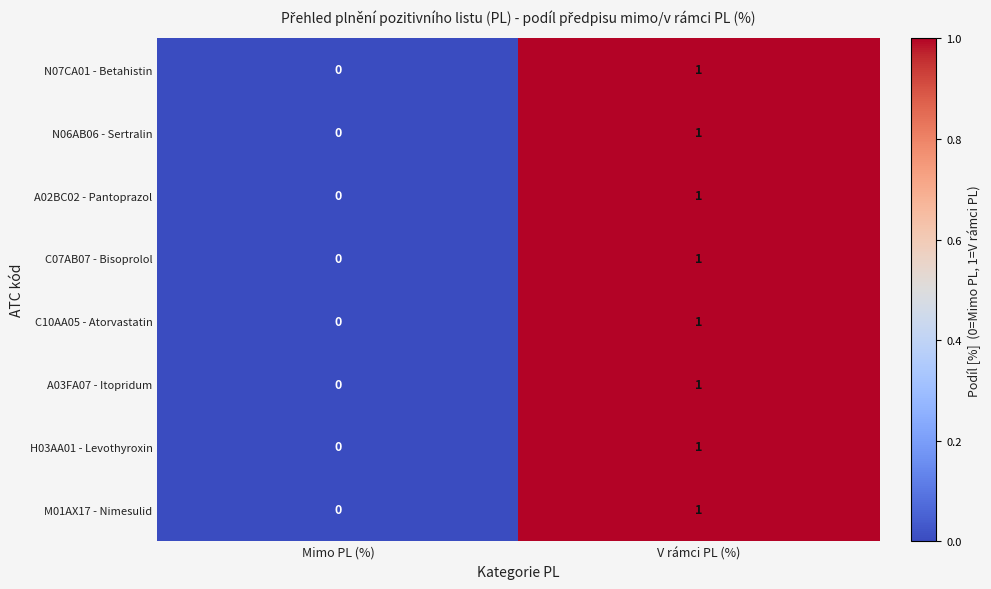

At which category is the sum across all series the highest?

V rámci PL (%)